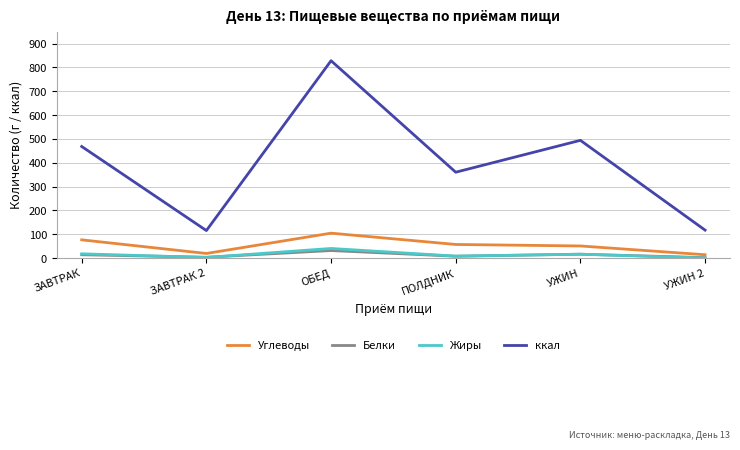

True or false: ккал and Жиры intersect in this chart.

False